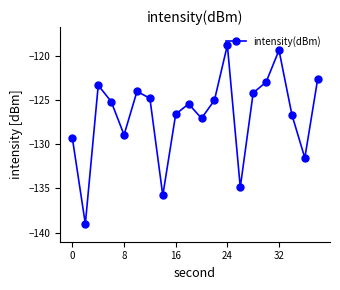

What is the value of the 19th point from the left?

-131.6